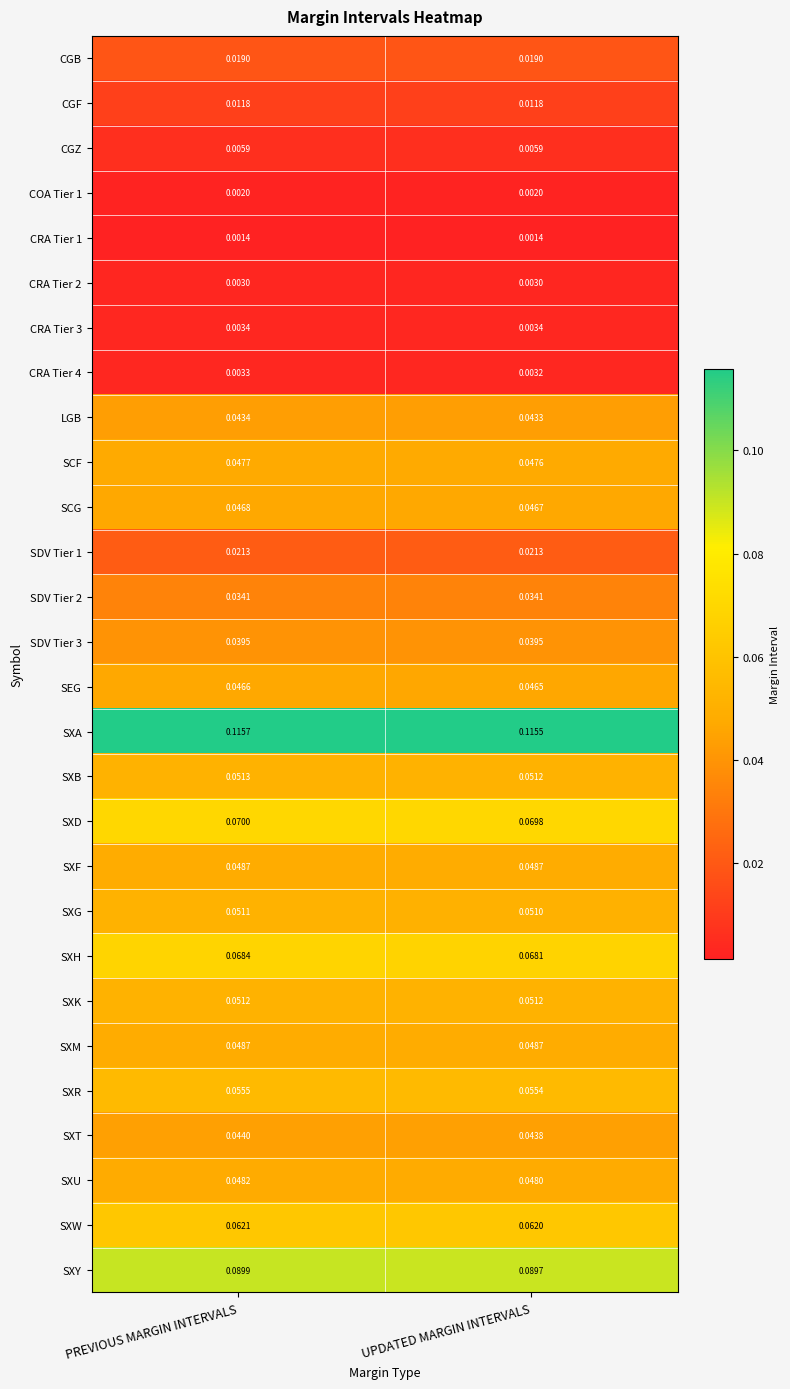

Which label corresponds to the largest value in the chart?

PREVIOUS MARGIN INTERVALS